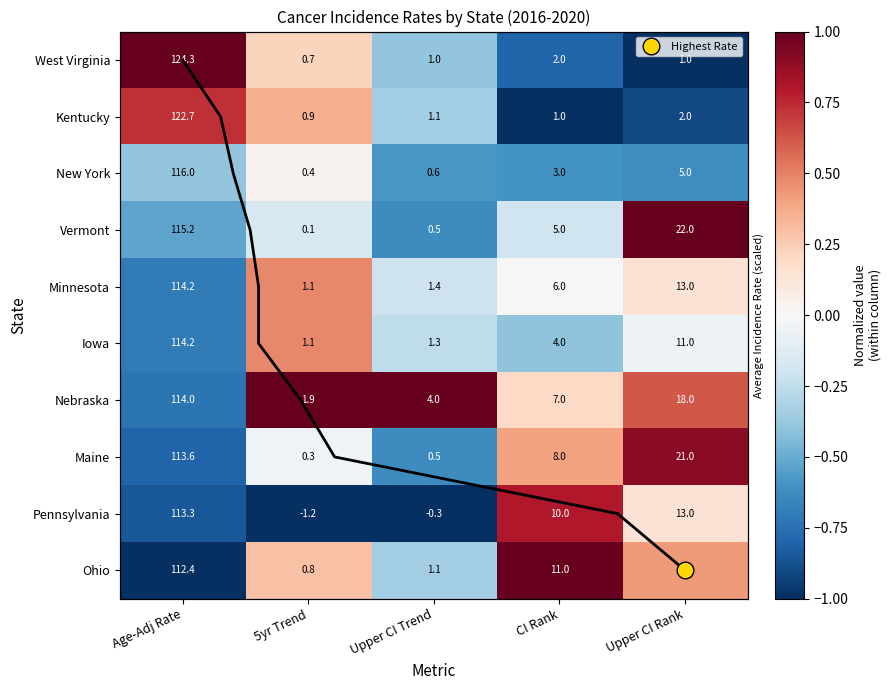

Where does the Kentucky series first go above 1?

Age-Adj Rate